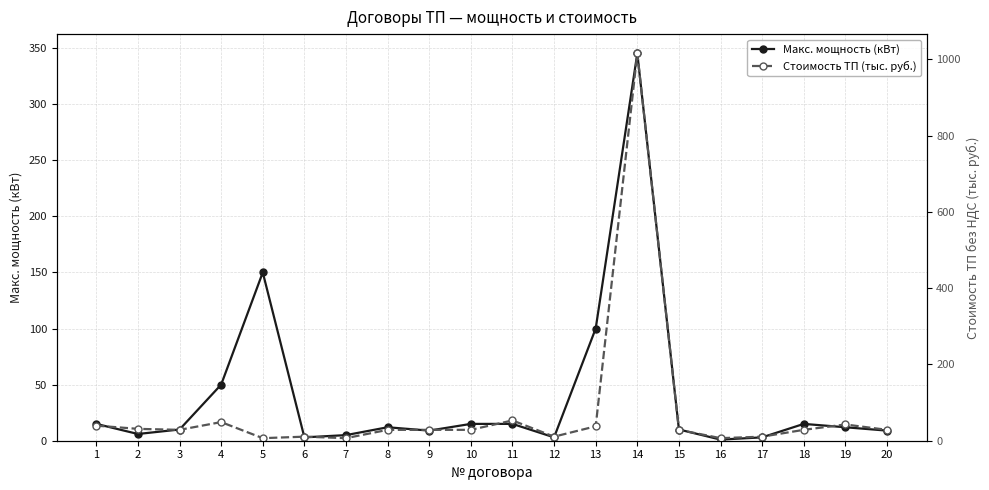

What is the sum of the Макс. мощность (кВт) values at 2 and 11?

21.0